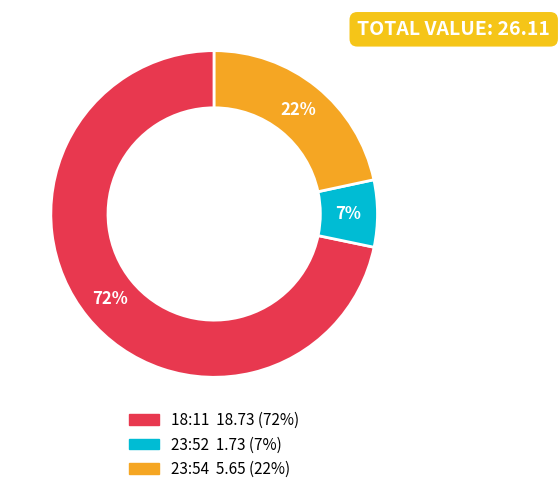

How many slices are in this pie chart?

3